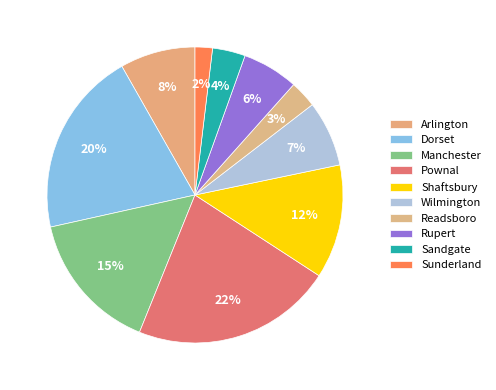

Is it true that Manchester is 27% of the pie?

False